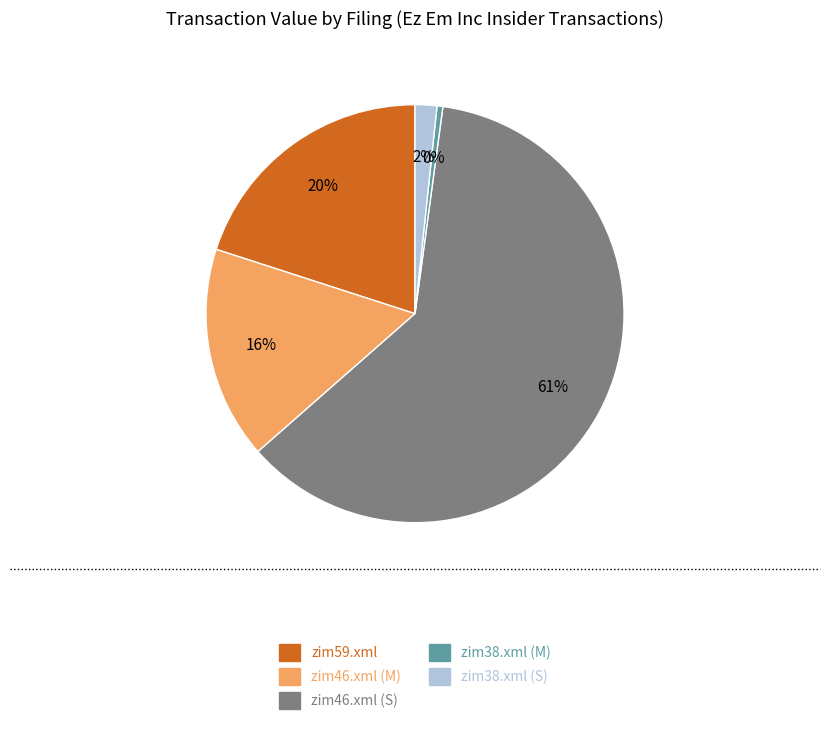

The zim46.xml (M) slice represents 16% of the pie. True or false?

True